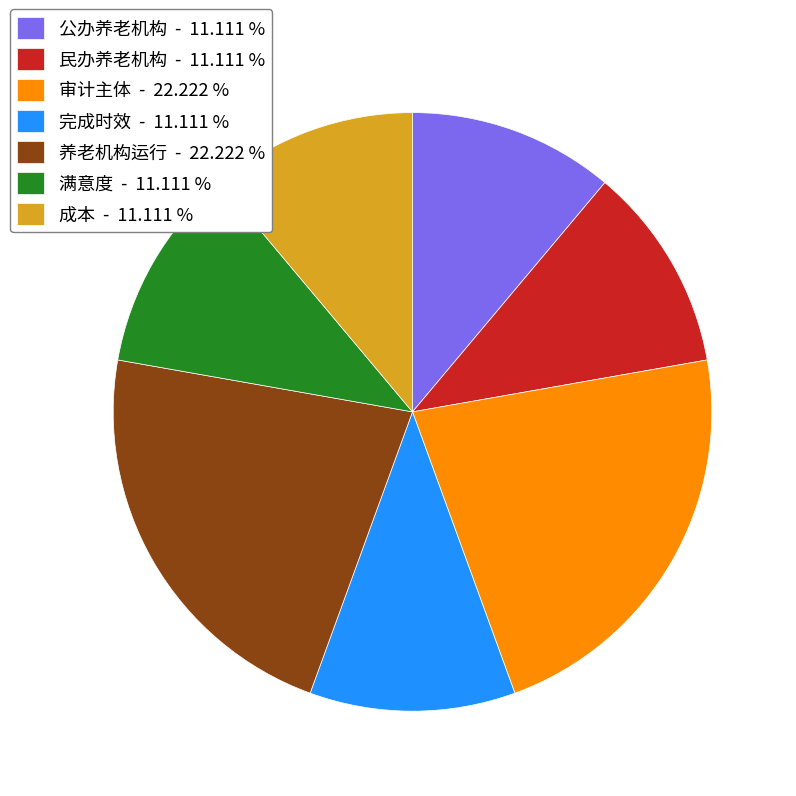

Combined, do 成本 - 11.111 % and 审计主体 - 22.222 % account for over 50%?

No